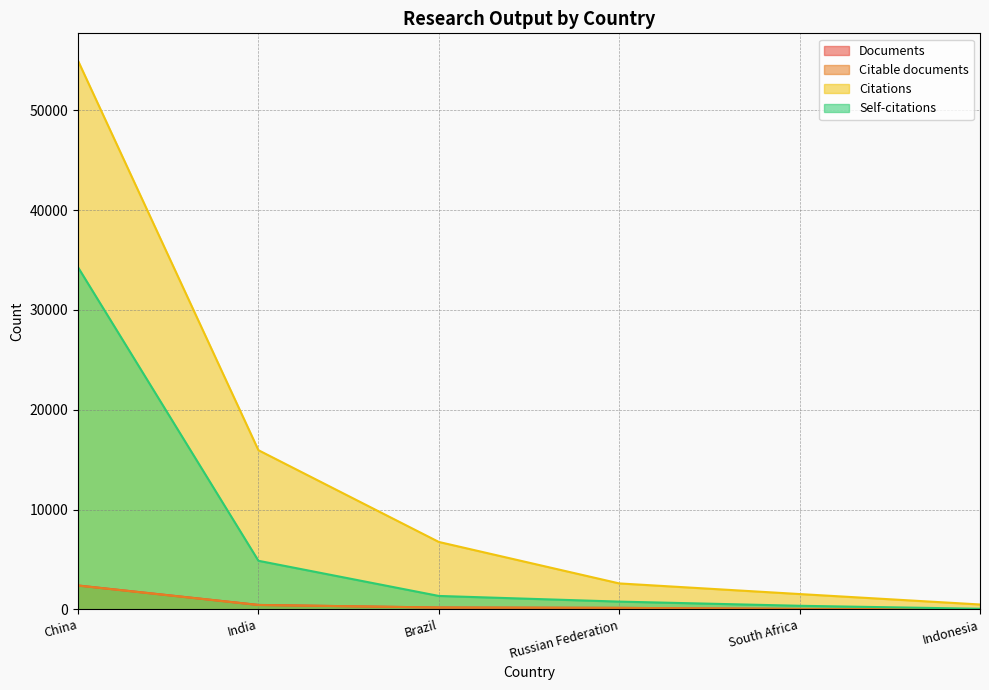

Rank the series by their maximum value, from lowest to highest.

Citable documents, Documents, Self-citations, Citations